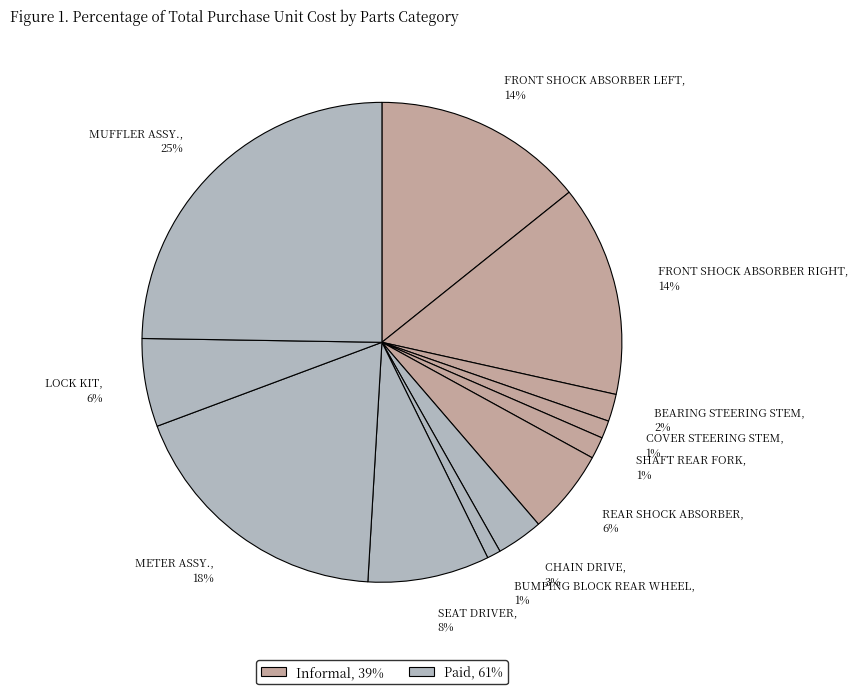

To the nearest percent, what portion does BUMPING BLOCK REAR WHEEL represent?

1%